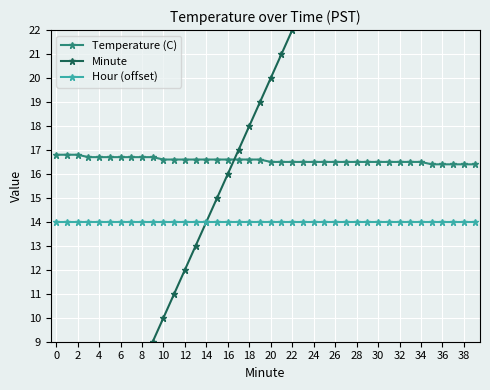

True or false: Temperature (C) and Hour (offset) cross at least once.

False